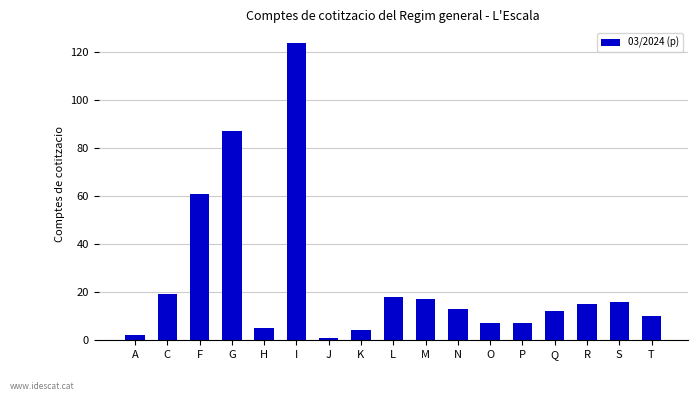

What is the ratio of the value at H to the value at C?

0.3